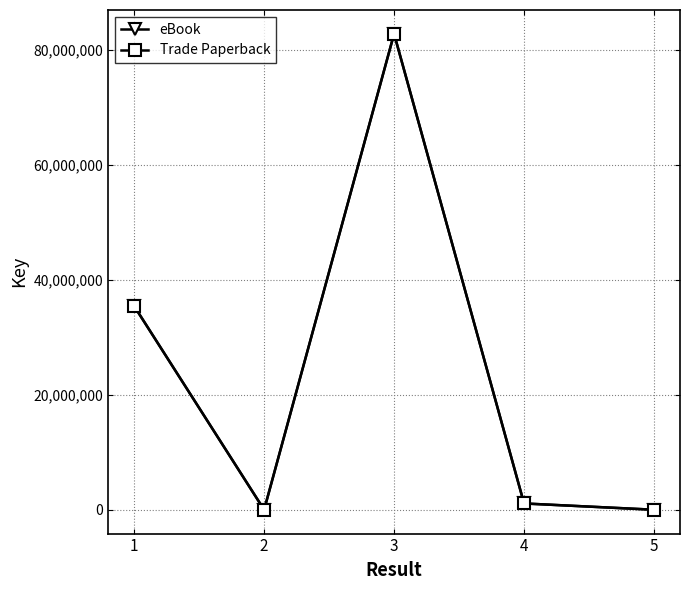

Reading right to left, transcribe all the data shown in this chart.

eBook: 5=8652	4=1100741	3=82774661	2=499	1=35427193
Trade Paperback: 5=8652	4=1100741	3=82774661	2=499	1=35427193